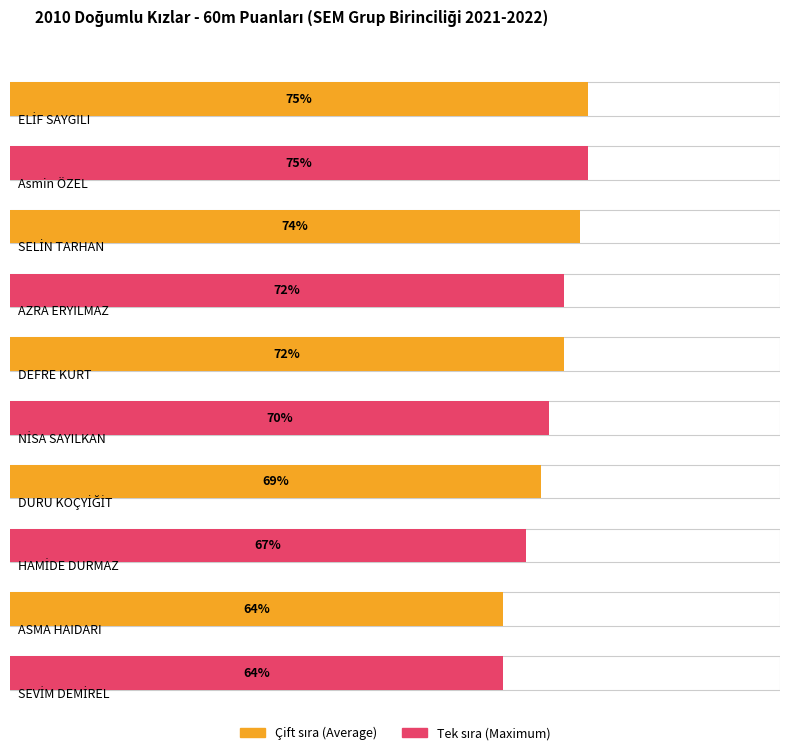

At which label does Average utilization first exceed 72?

ELİF SAYGILI